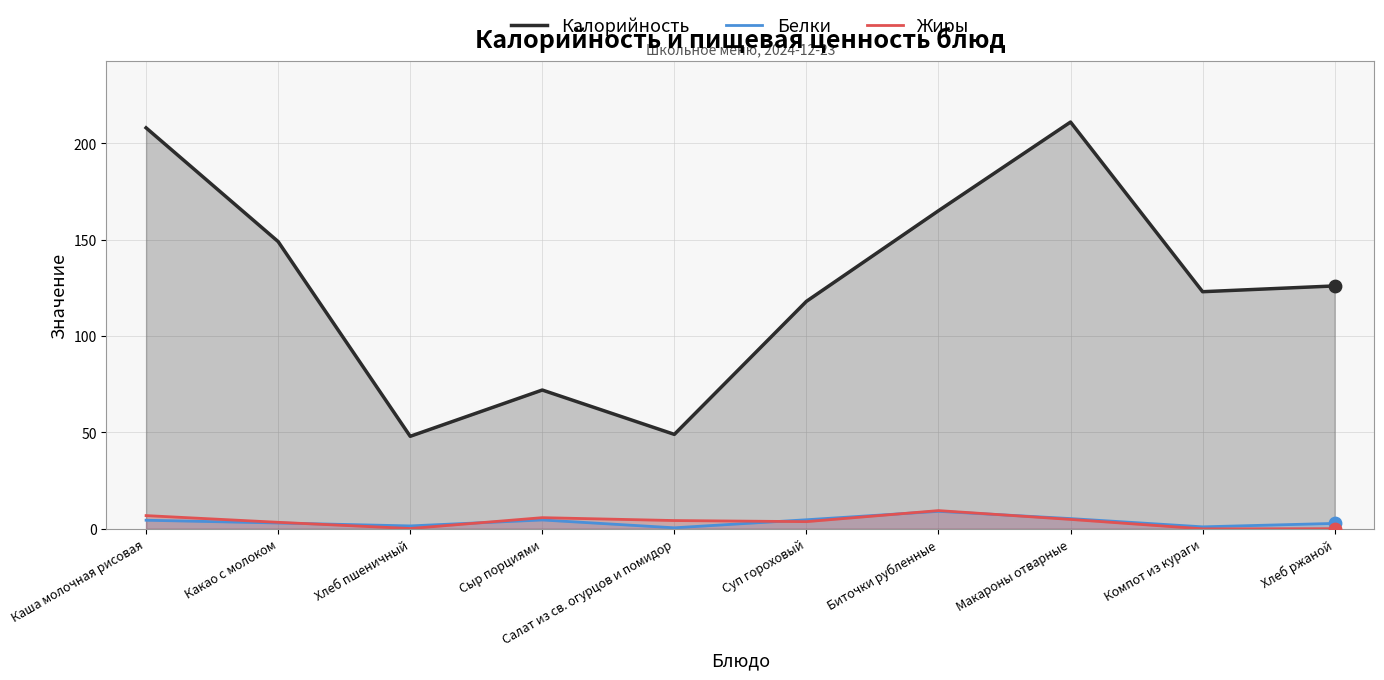

At which category is the sum across all series the highest?

Макароны отварные